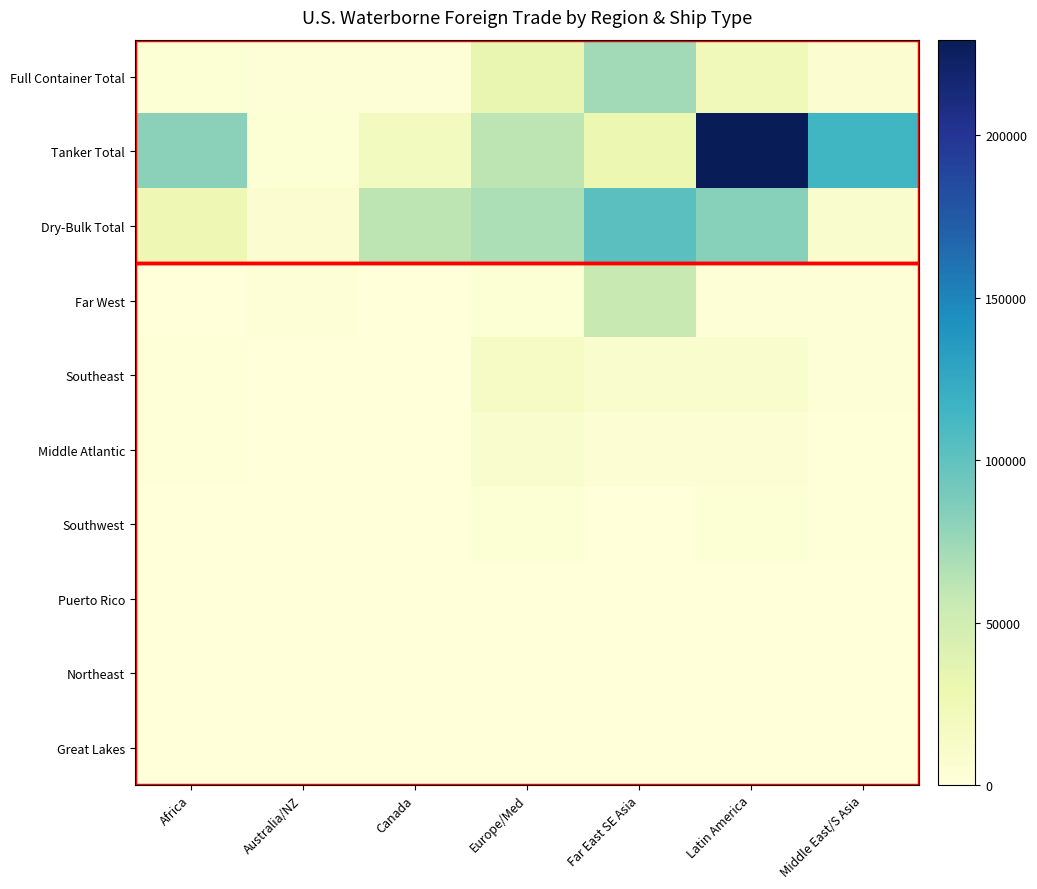

How many categories are shown in the chart?

7